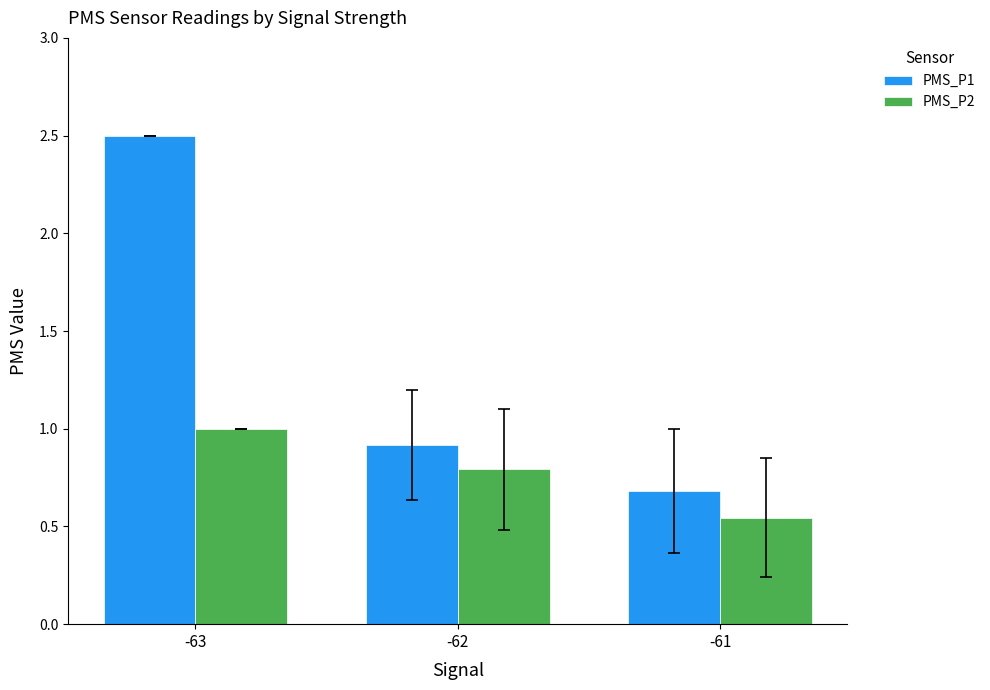

What is the difference between the highest and lowest values at -61?

0.1